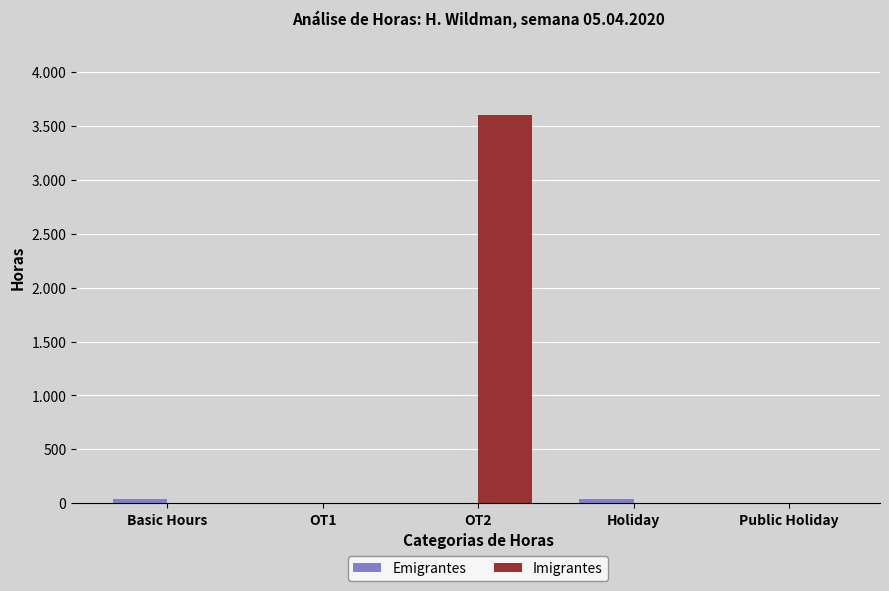

Are the bars grouped side by side (vs. stacked)?

Yes